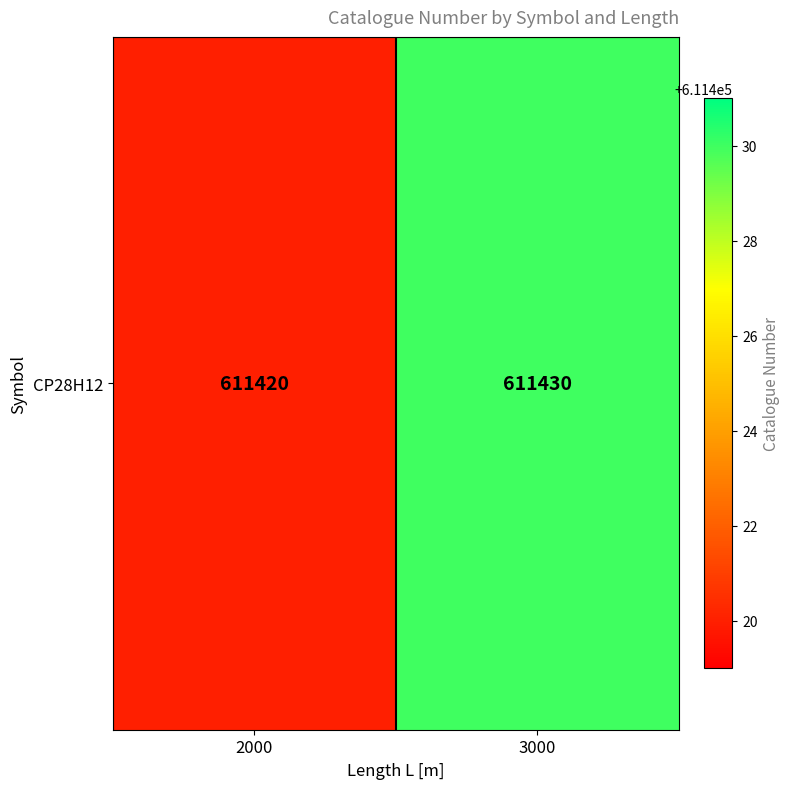

Reading left to right, transcribe all the data shown in this chart.

611420	611430